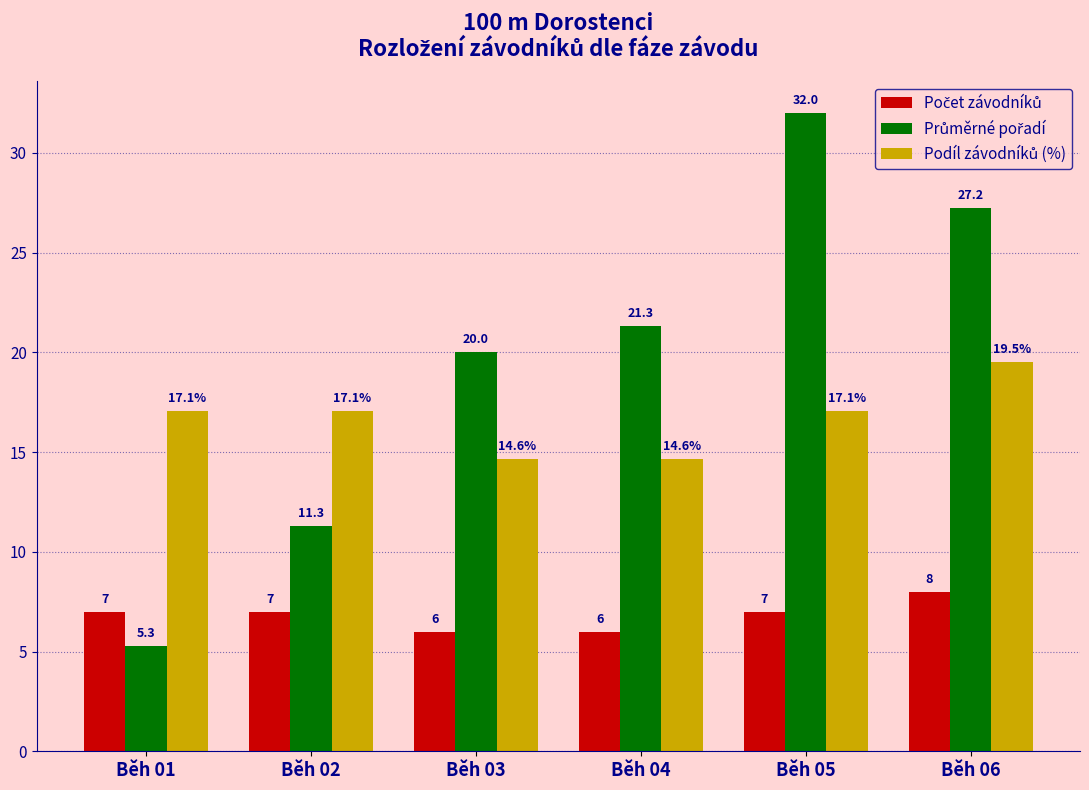

Which category has the highest value across all series?

Běh 05